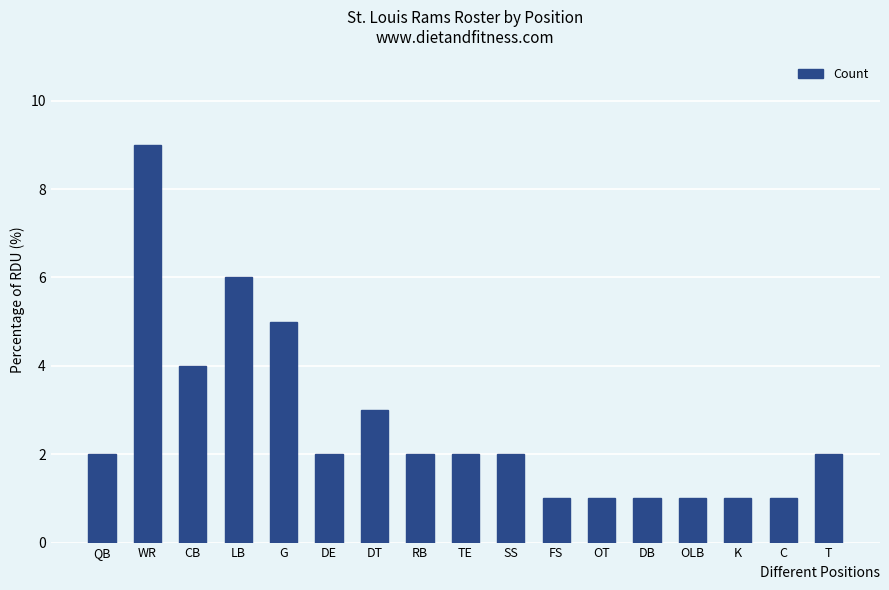

Is it true that the value at LB is 4?

False